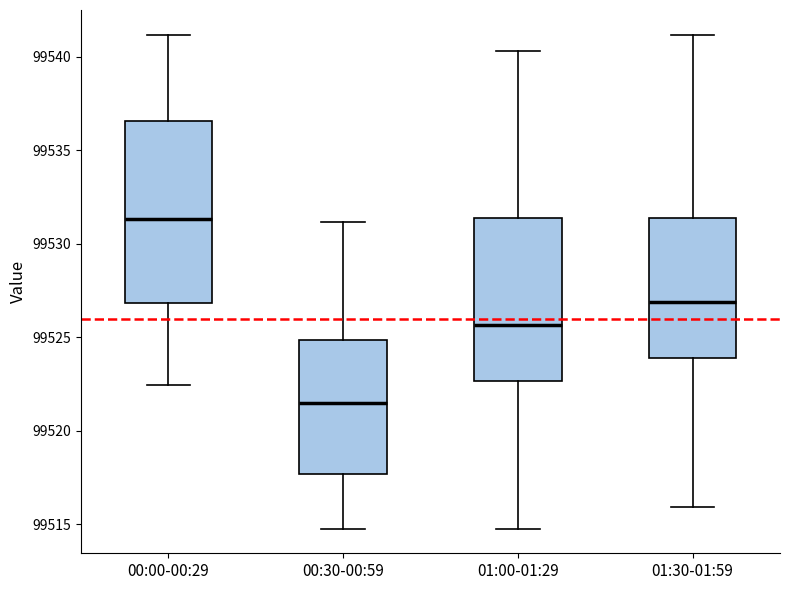

Which box is the tallest, from its lower edge to its upper edge?

00:00-00:29